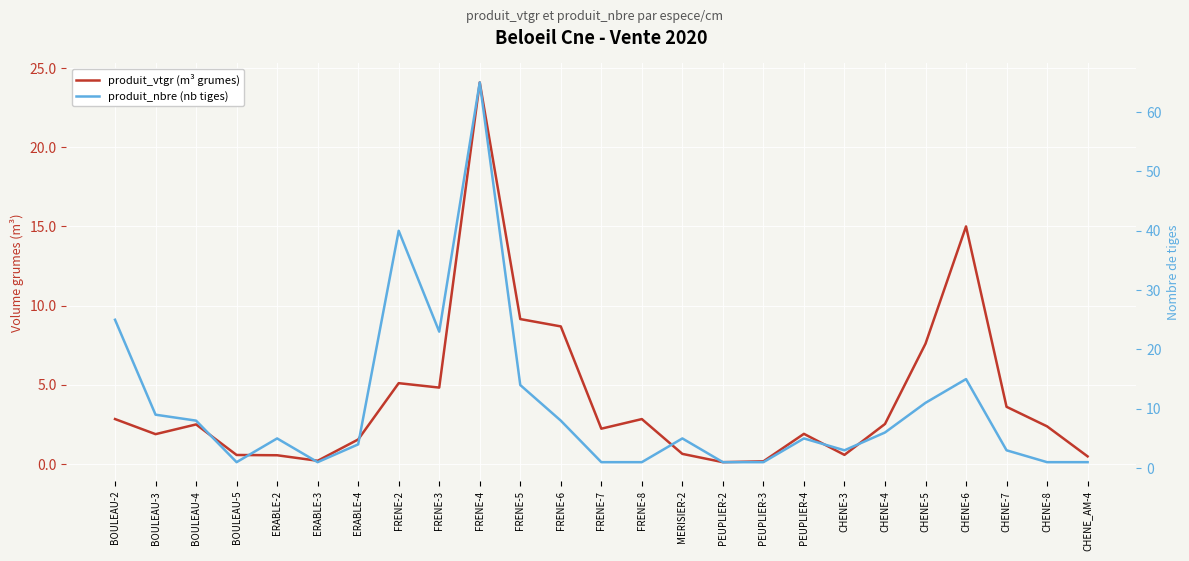

At which category is the sum across all series the highest?

FRENE-4